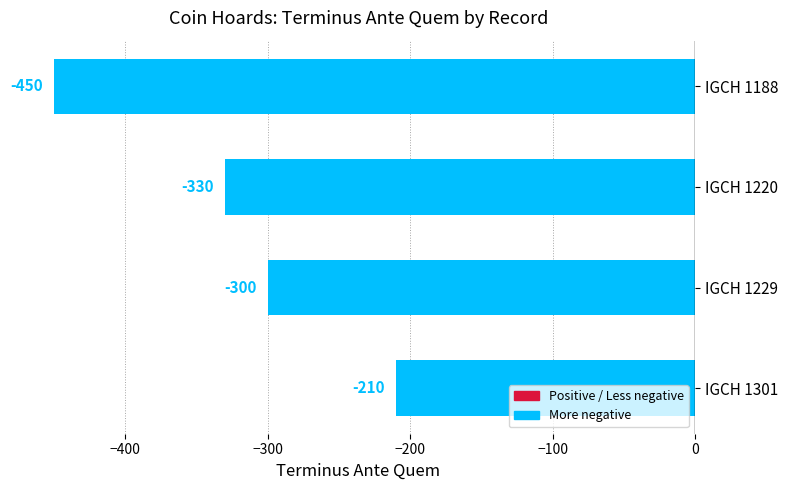

Count the values in the range -330 to -210.

3